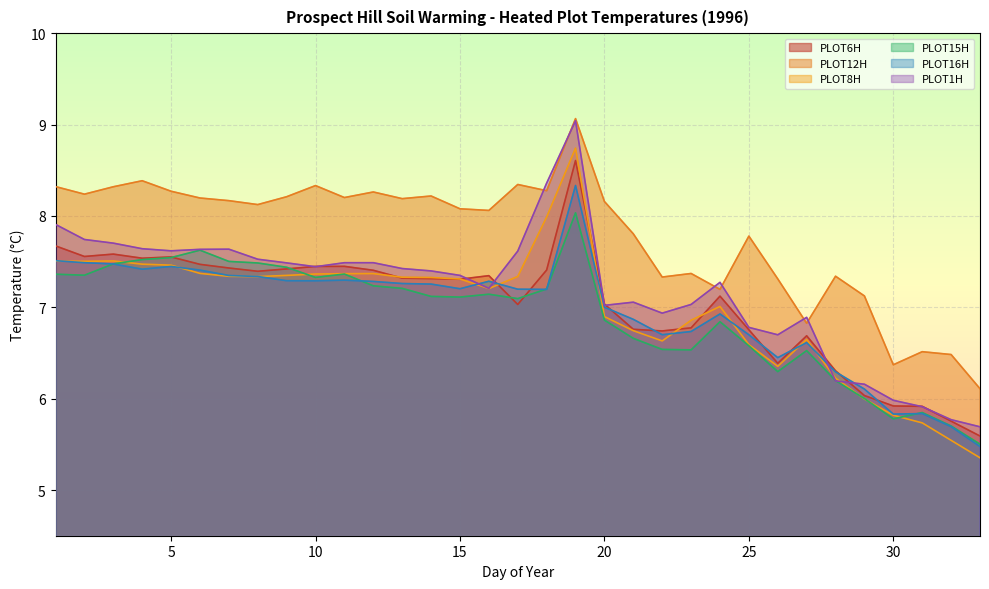

What is the difference between the second highest and second lowest values in the PLOT6H series?

1.9